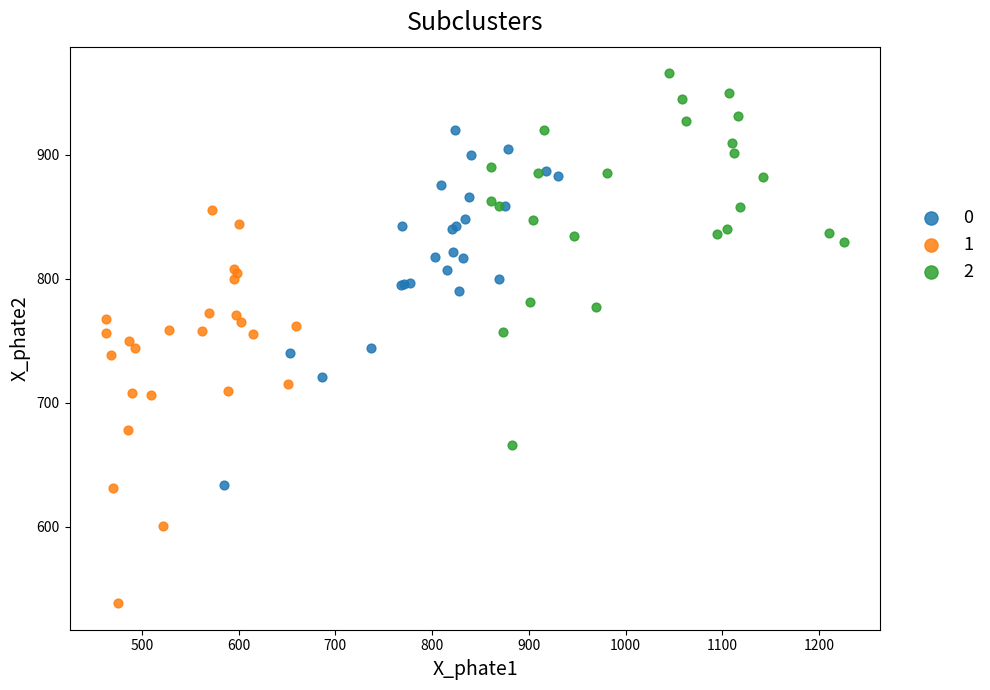

Which series has the largest Y range (max minus min)?

1